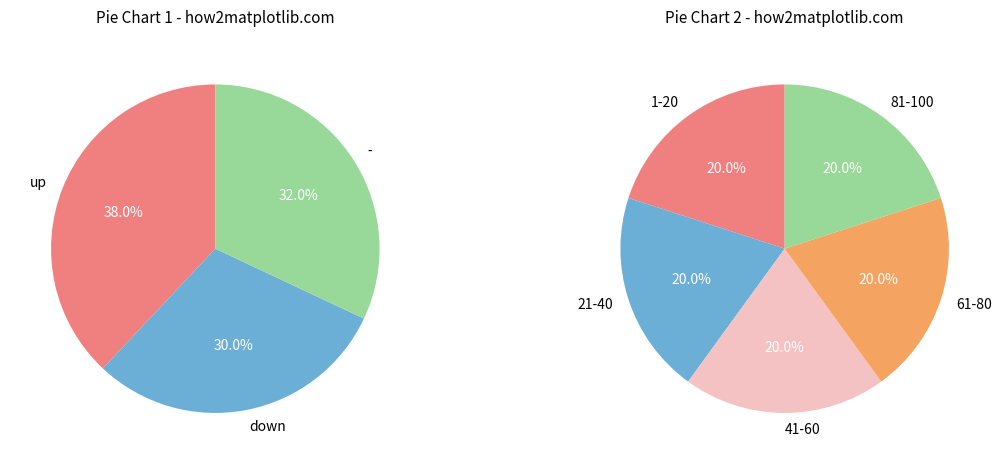

Does up represent more than half of the total?

No